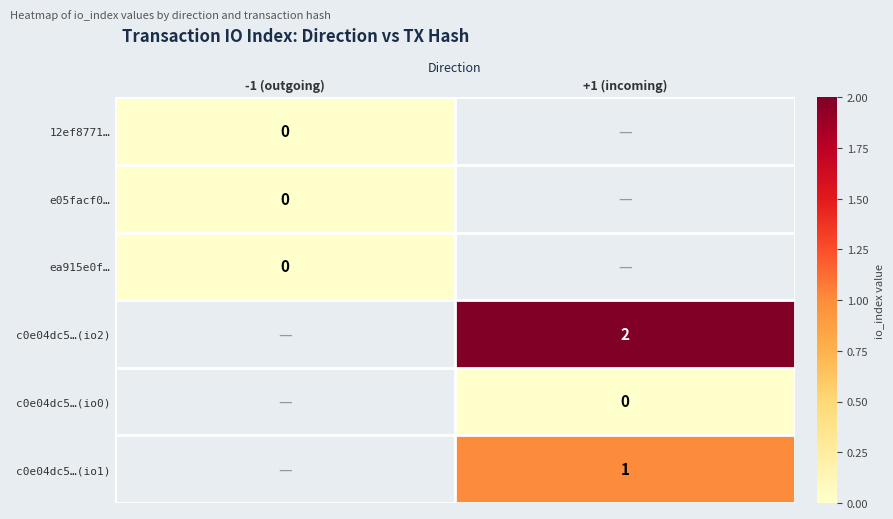

How many positive values does the c0e04dc5…(io1) series have?

1